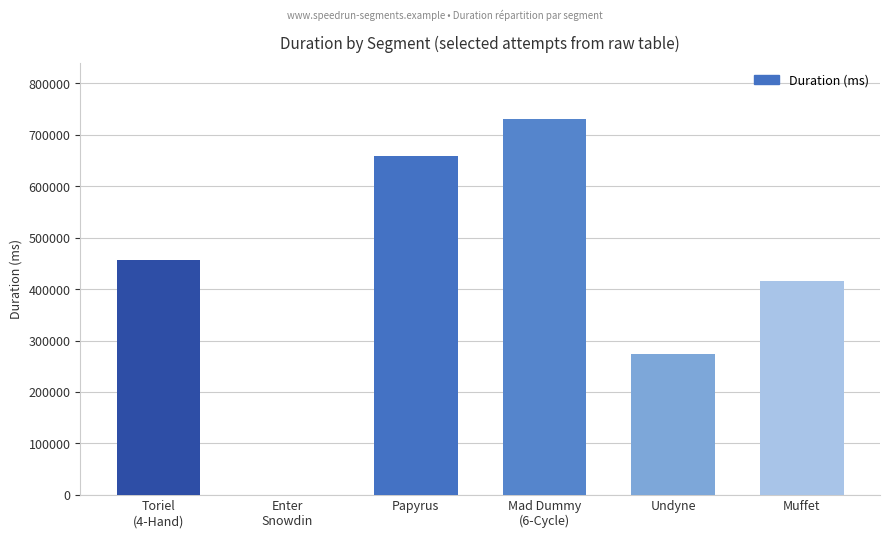

Where is the data nearest to the value 365429?

Muffet